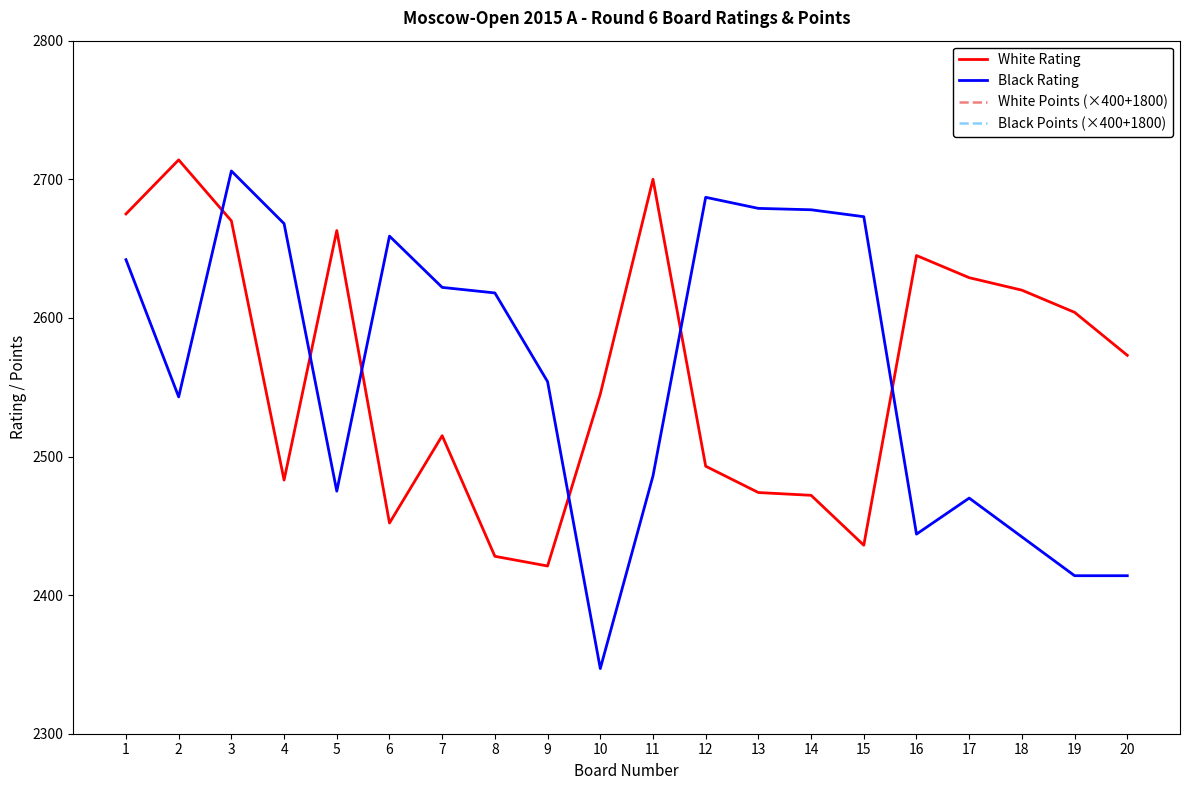

How many categories are shown in the chart?

20